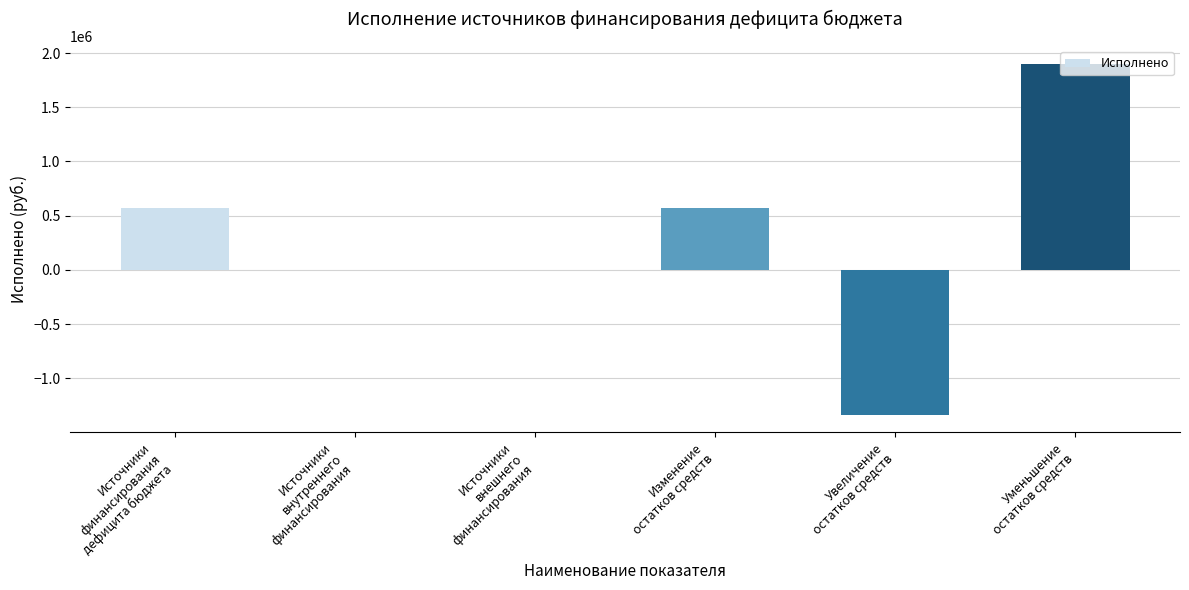

Reading left to right, transcribe all the data shown in this chart.

Источники
финансирования
дефицита бюджета=567035.4	Источники
внутреннего
финансирования=0.0	Источники
внешнего
финансирования=0.0	Изменение
остатков средств=567035.4	Увеличение
остатков средств=-1335069.9	Уменьшение
остатков средств=1902105.3